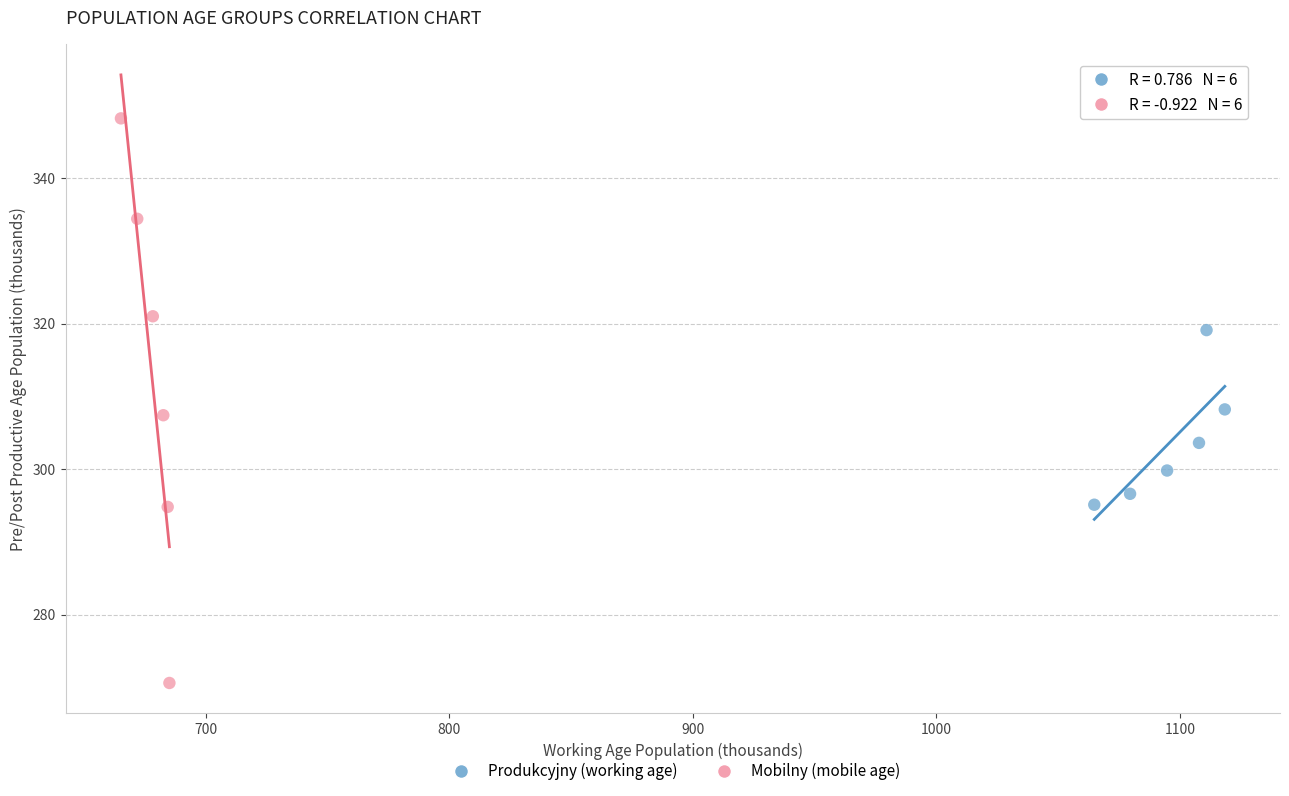

Which series contains the lowest Y value?

Mobilny (mobile age)